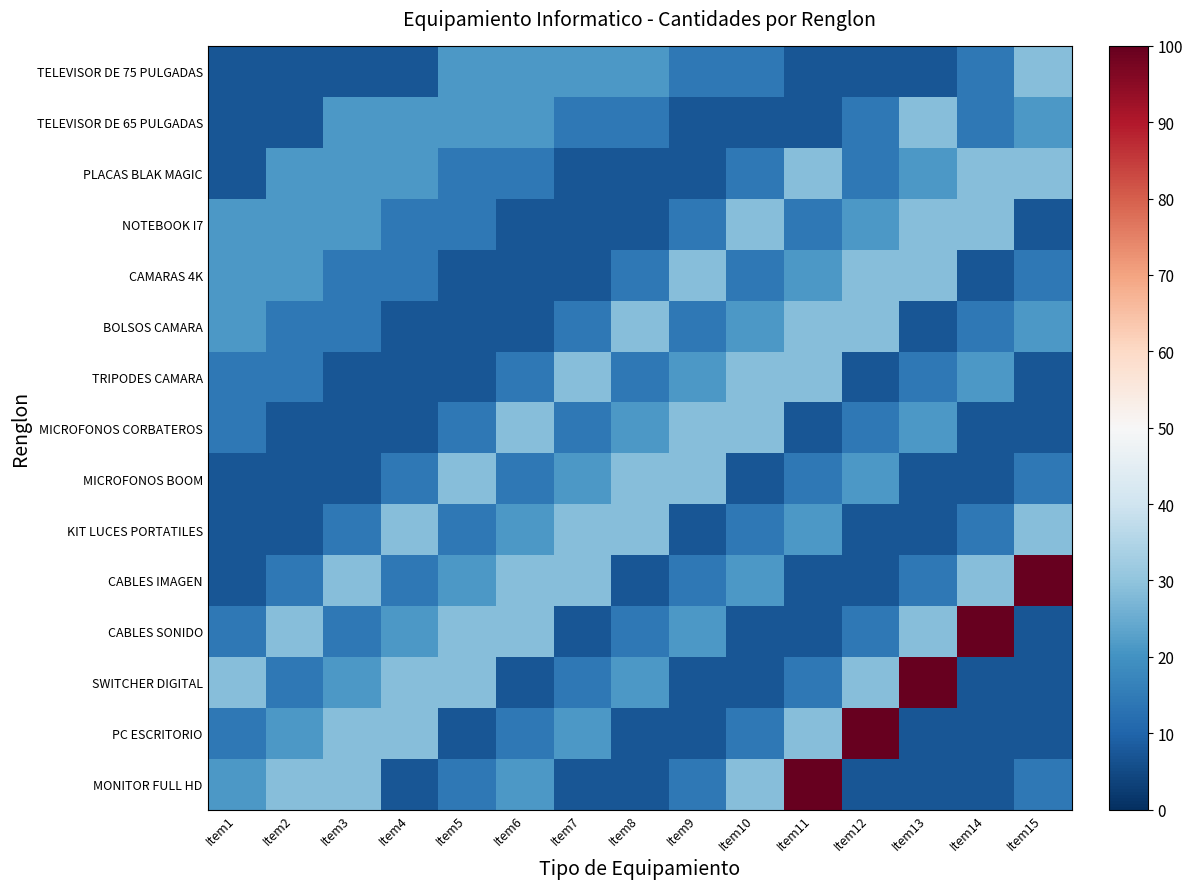

How many data points does each series have?

15